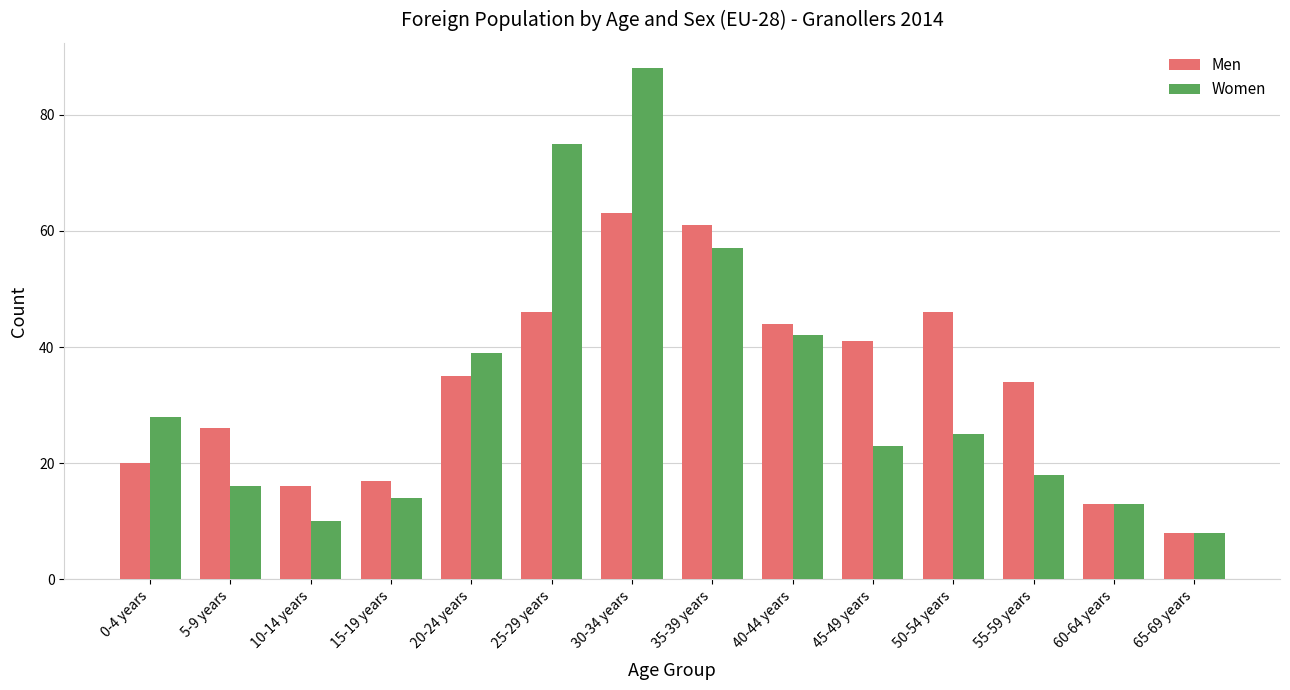

How many data points in Men are less than 35?

7